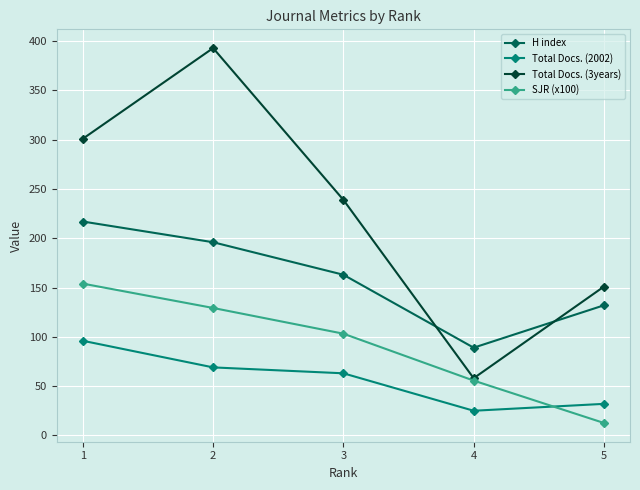

Reading left to right, list all the values displayed in this chart.

H index: 217.0	196.0	163.0	89.0	132.0
Total Docs. (2002): 96.0	69.0	63.0	25.0	32.0
Total Docs. (3years): 301.0	393.0	239.0	58.0	151.0
SJR (x100): 154.0	129.3	103.2	55.6	12.6